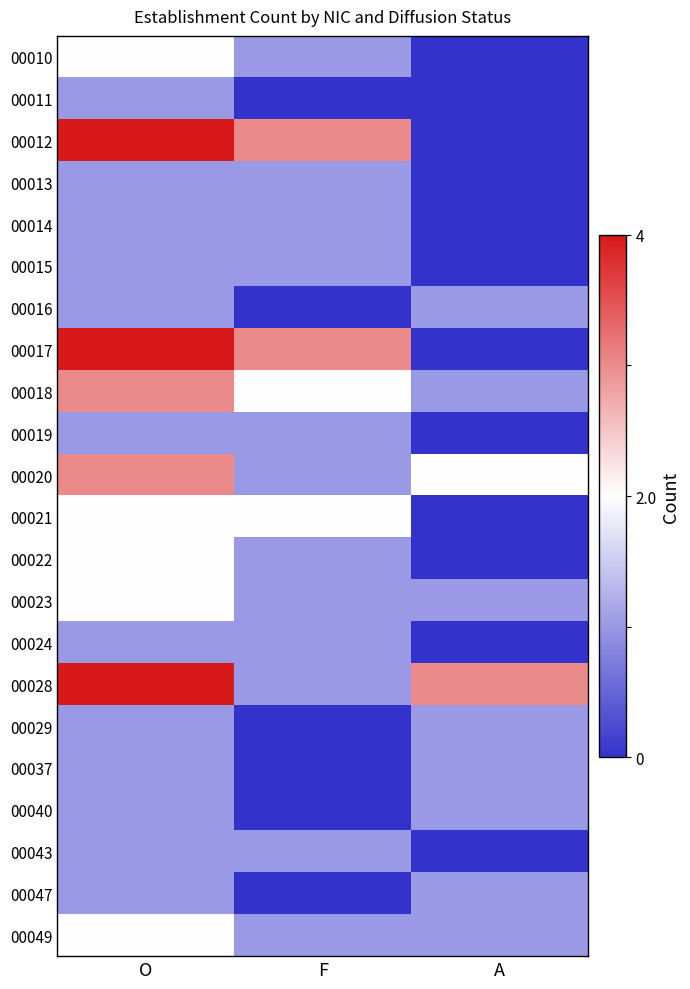

At which category is the sum across all series the highest?

O